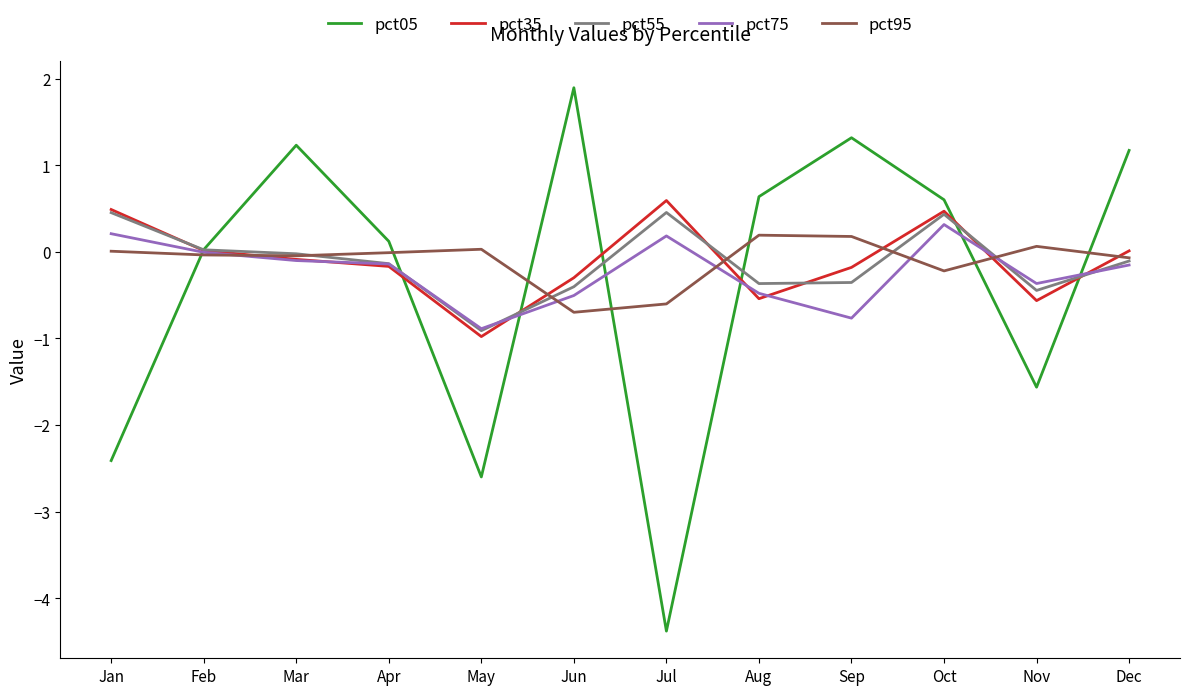

Rank the series at Jun from lowest to highest value.

pct95, pct75, pct55, pct35, pct05